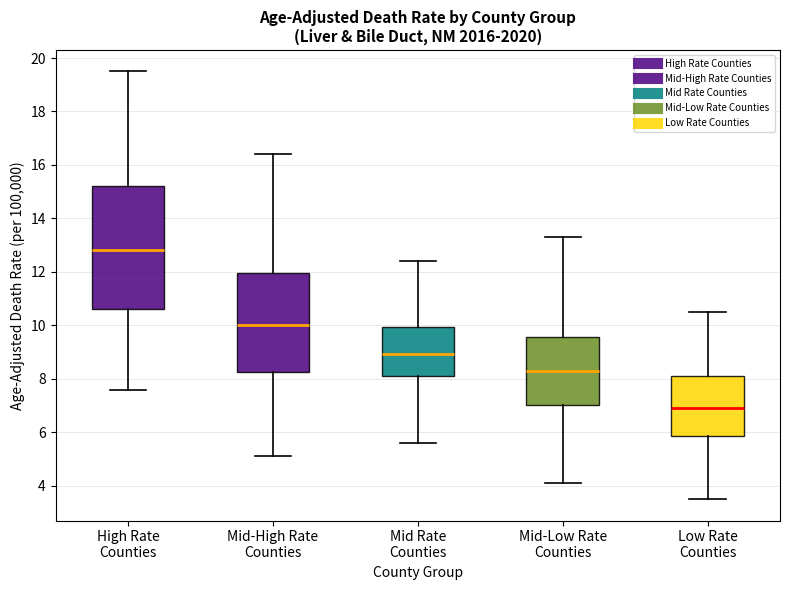

Which box's median line is the highest?

High Rate Counties